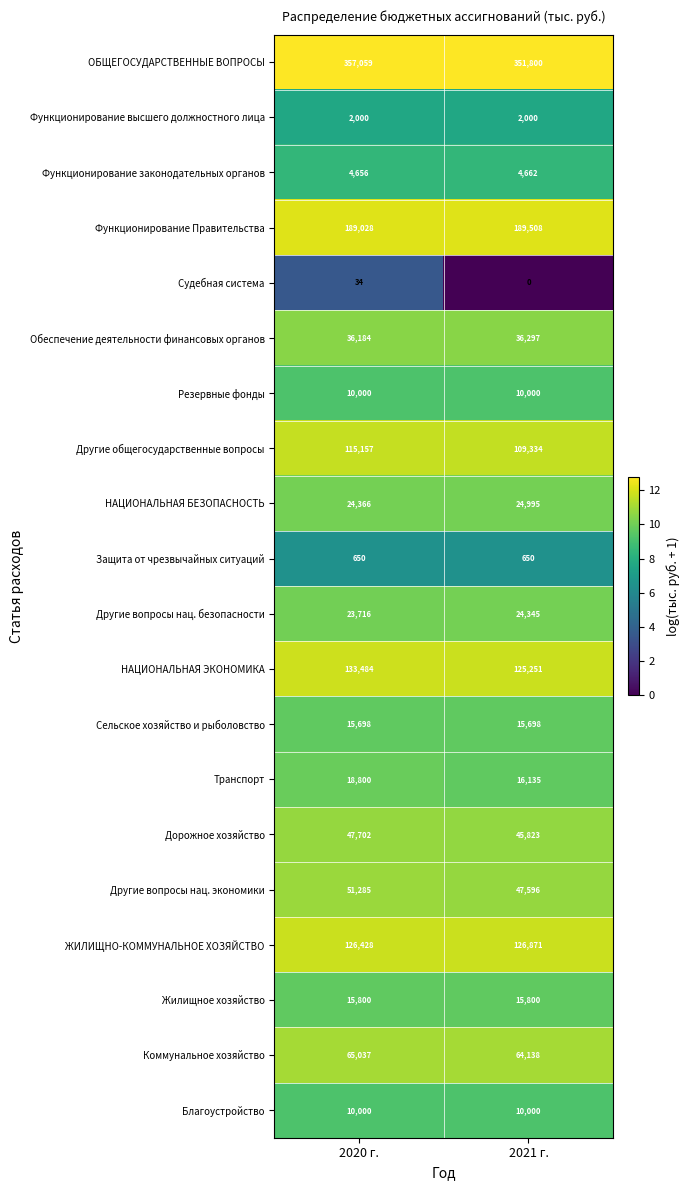

Rank the categories by Другие вопросы нац. экономики value from lowest to highest.

2021 г., 2020 г.